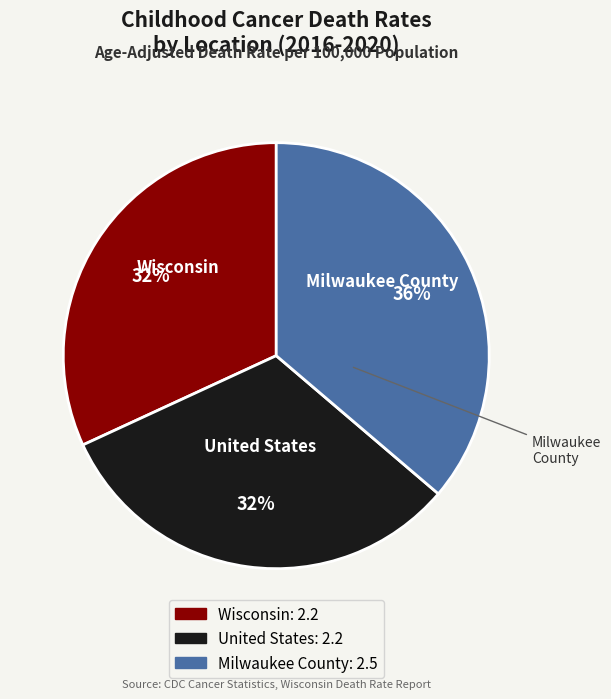

To the nearest percent, what is the combined percentage of Milwaukee County and Wisconsin?

68%